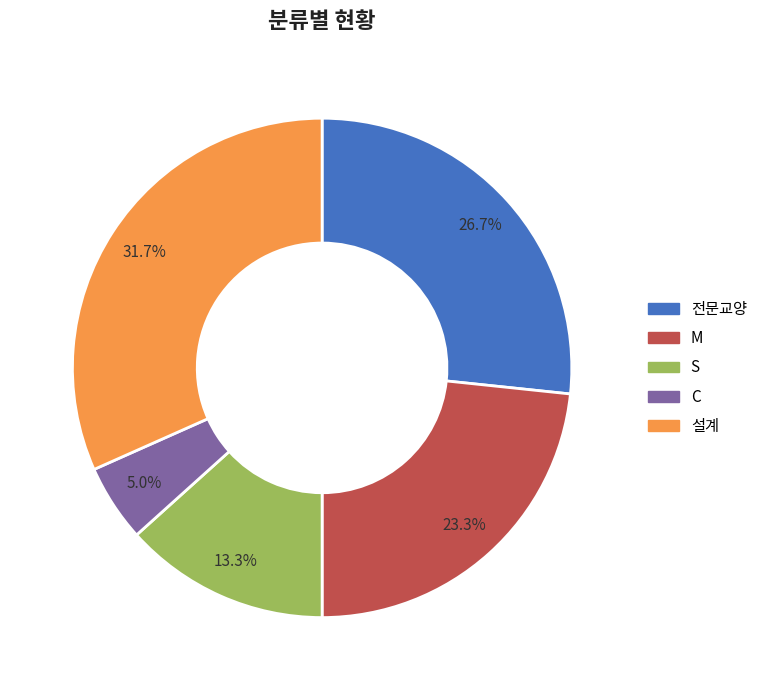

Which category has the smallest portion of the pie?

C